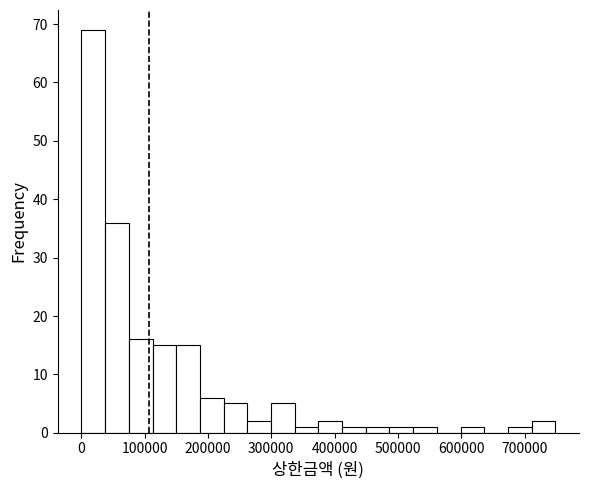

Read against the x-axis, roughly where is the centre of the tallest bar?

20000